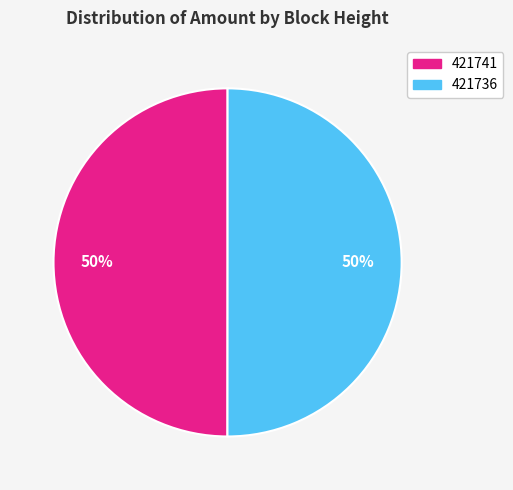

What percentage is the 421736 slice, to the nearest percent?

50%